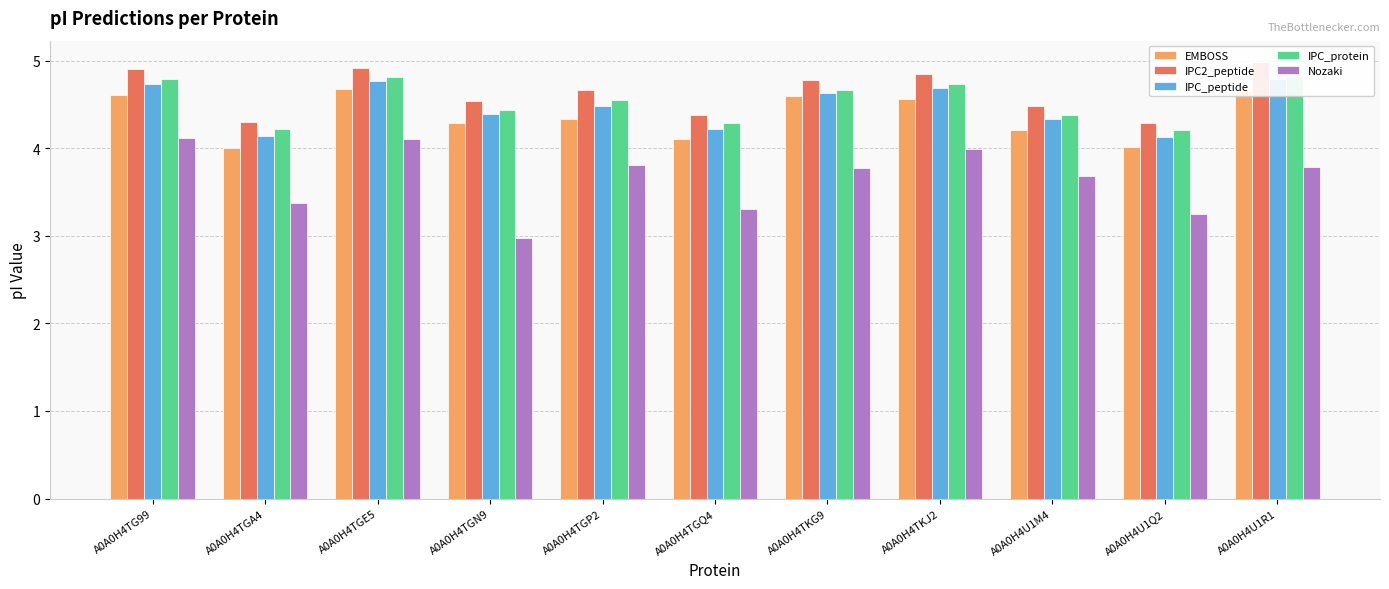

What is the smallest value displayed?

3.0